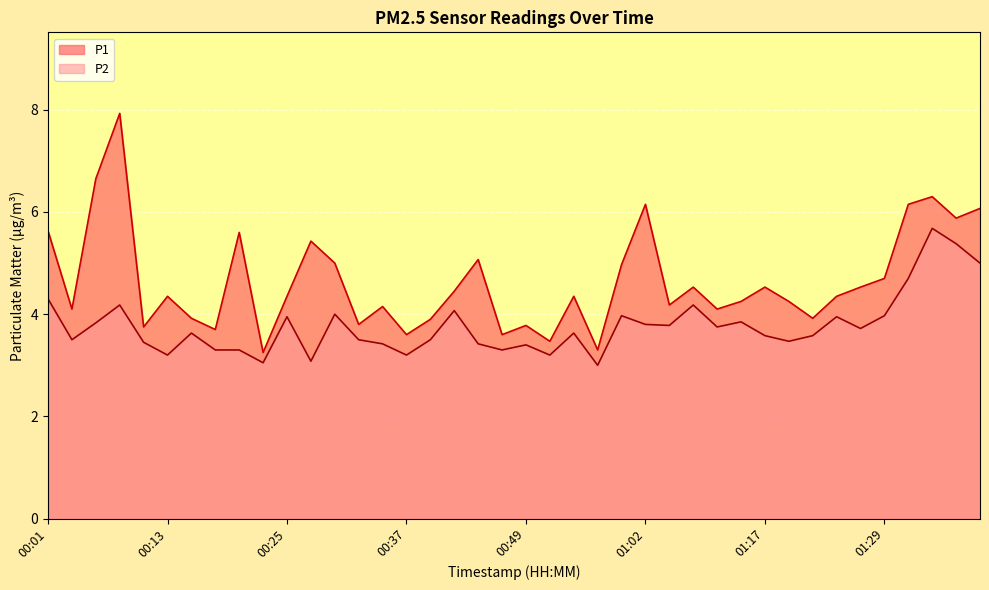

What is the difference between the maximum and minimum values in the P1 series?

4.7